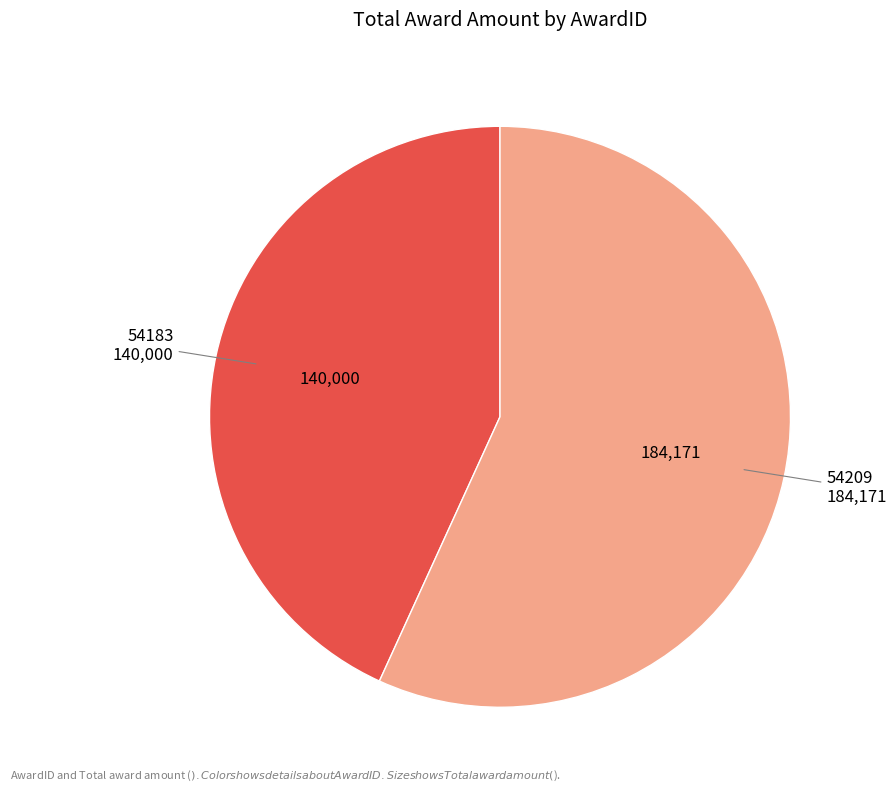

Which slice is the smallest?

54183